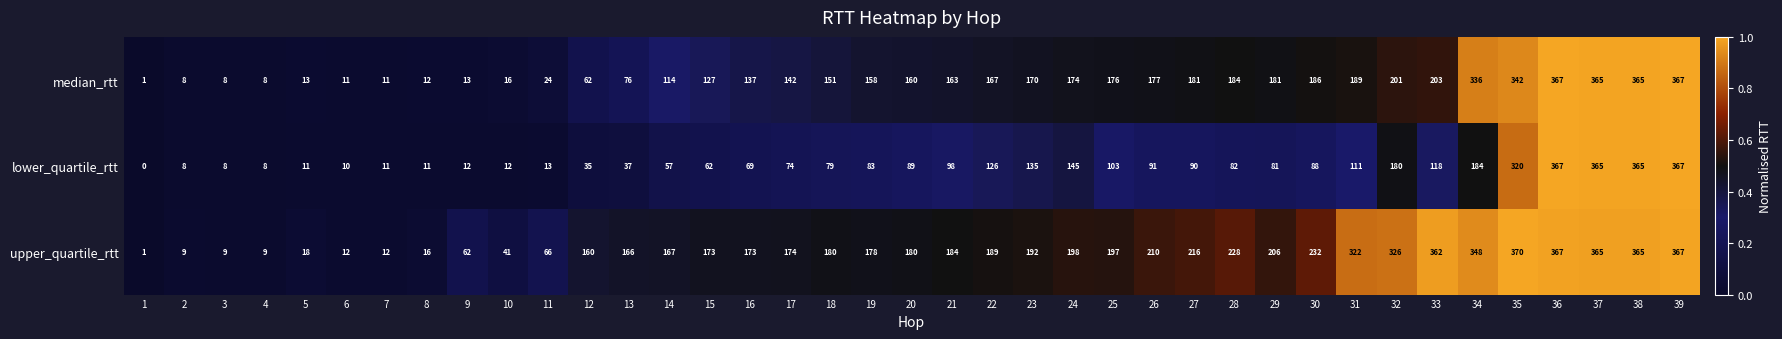

Which series has the largest total across all categories?

upper_quartile_rtt